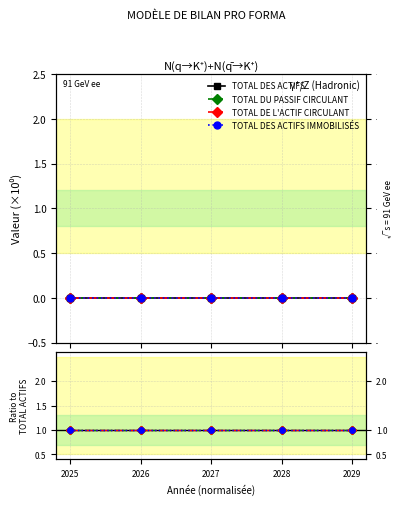

True or false: TOTAL DES ACTIFS IMMOBILISÉS and TOTAL DU PASSIF CIRCULANT intersect in this chart.

False